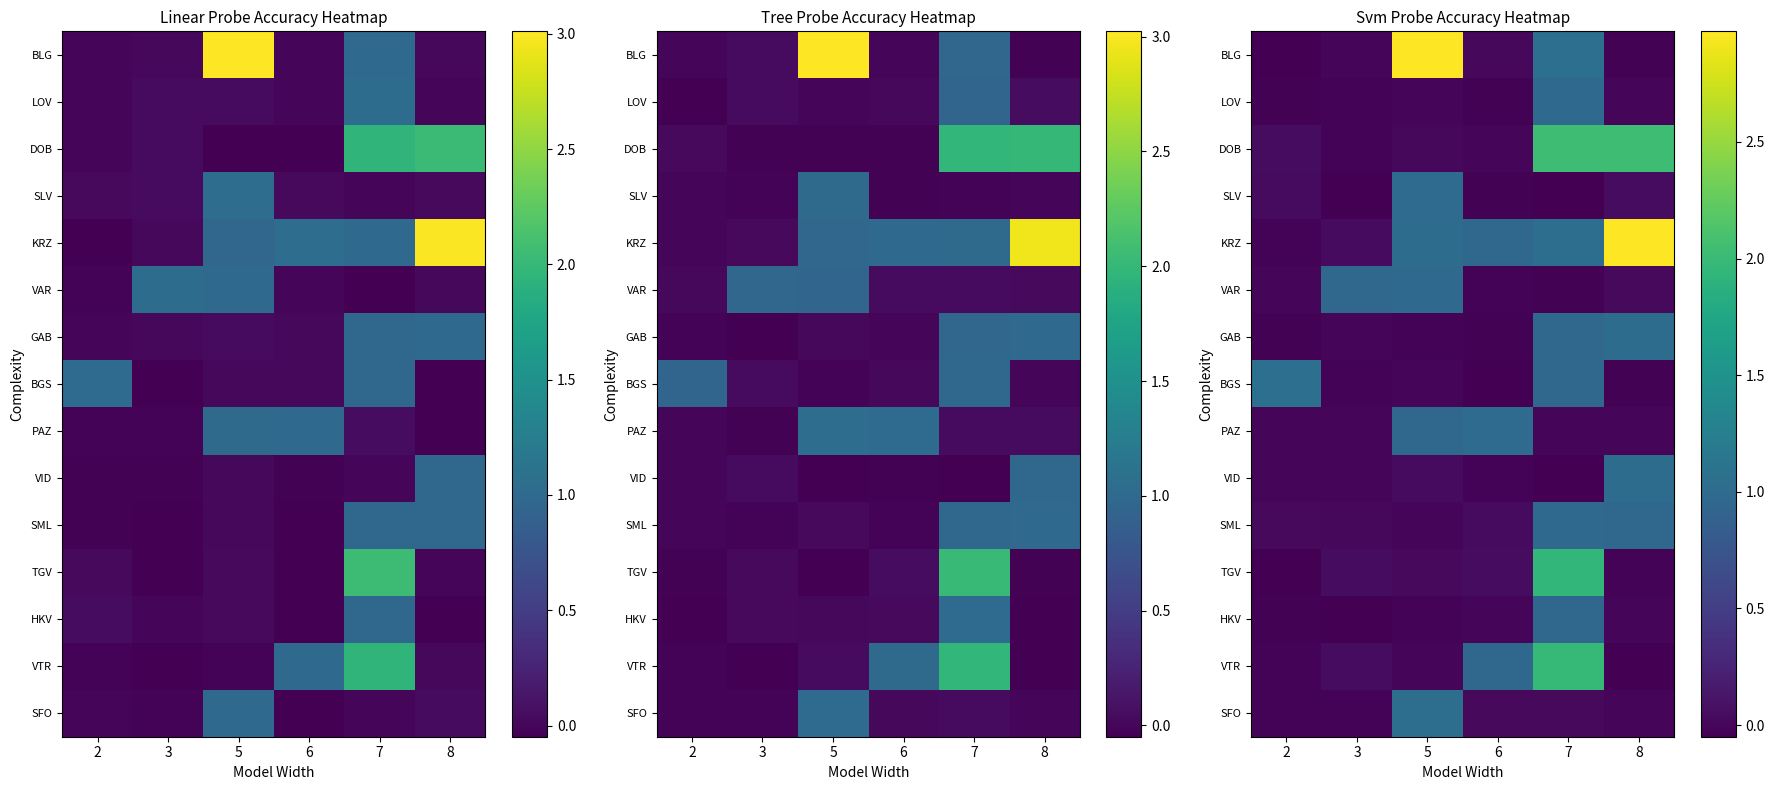

What is the spread (max minus min) of values at 2?

1.1